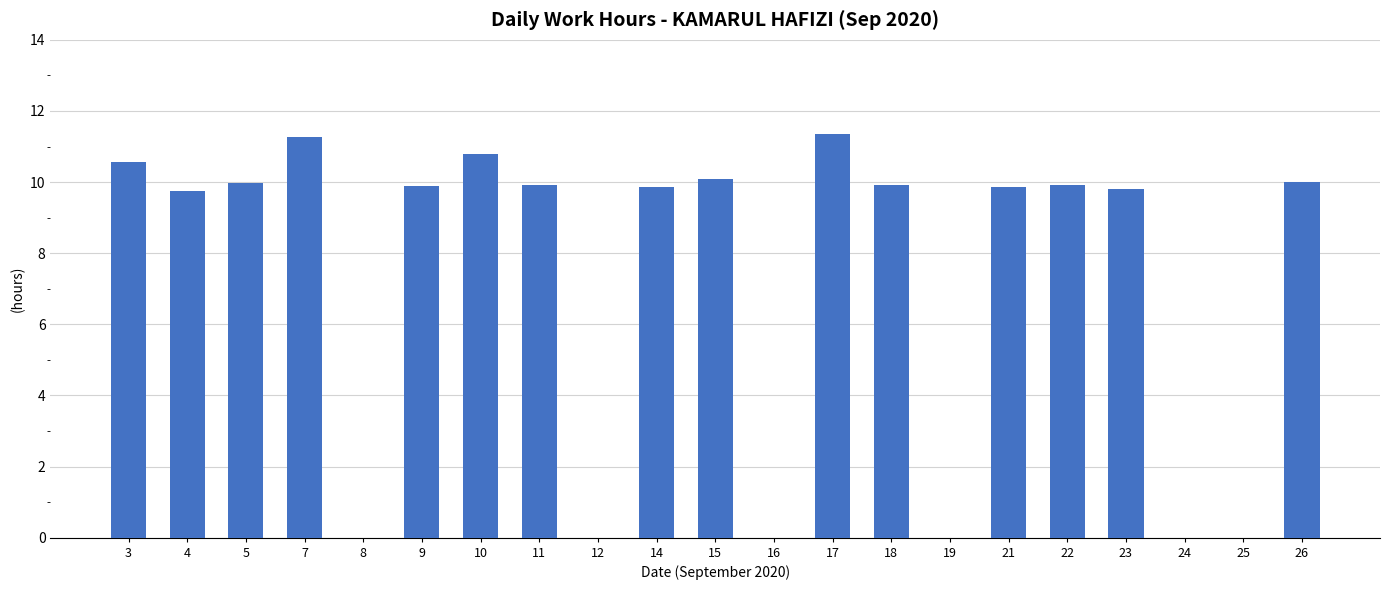

What is the sum of the values at 24 and 18?

9.9